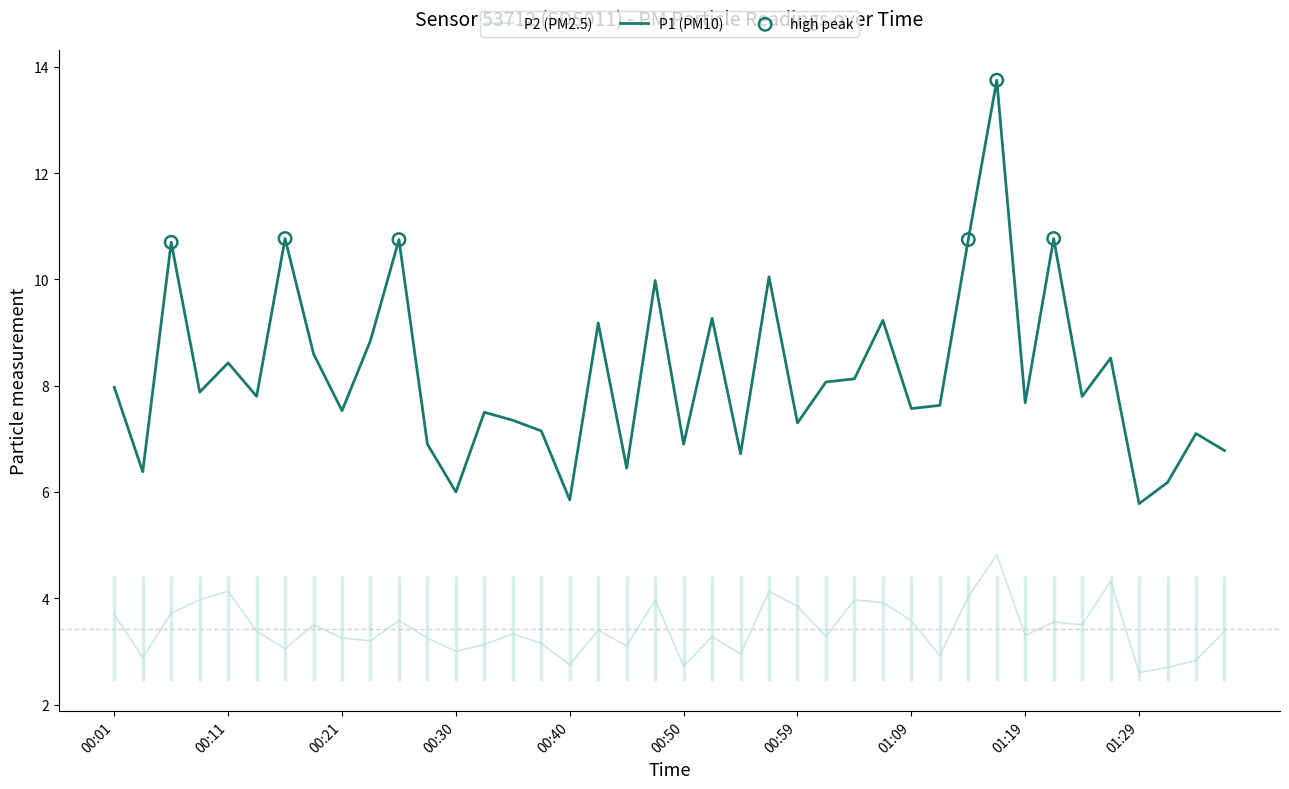

Which series reaches the maximum Y coordinate?

P1